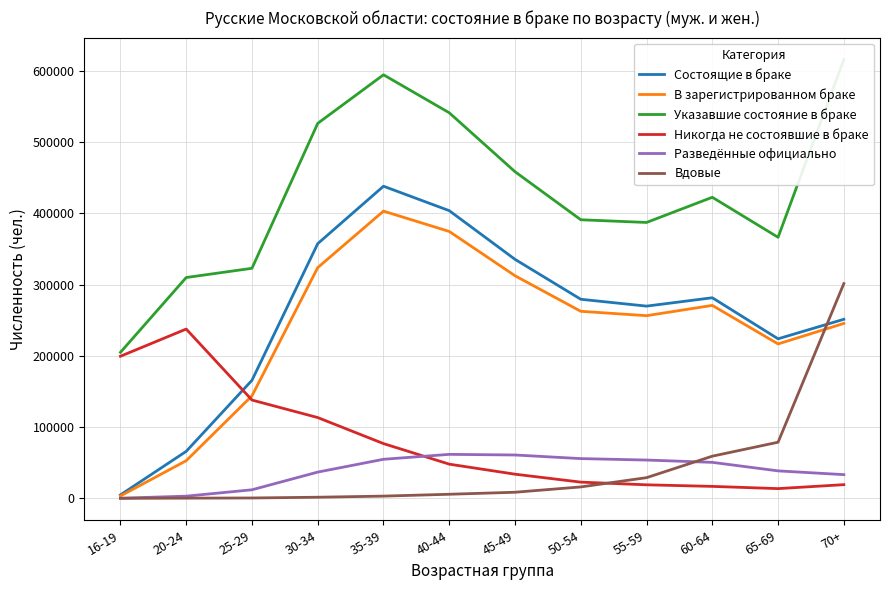

True or false: Вдовые has more than 0 points higher than both neighbors.

False